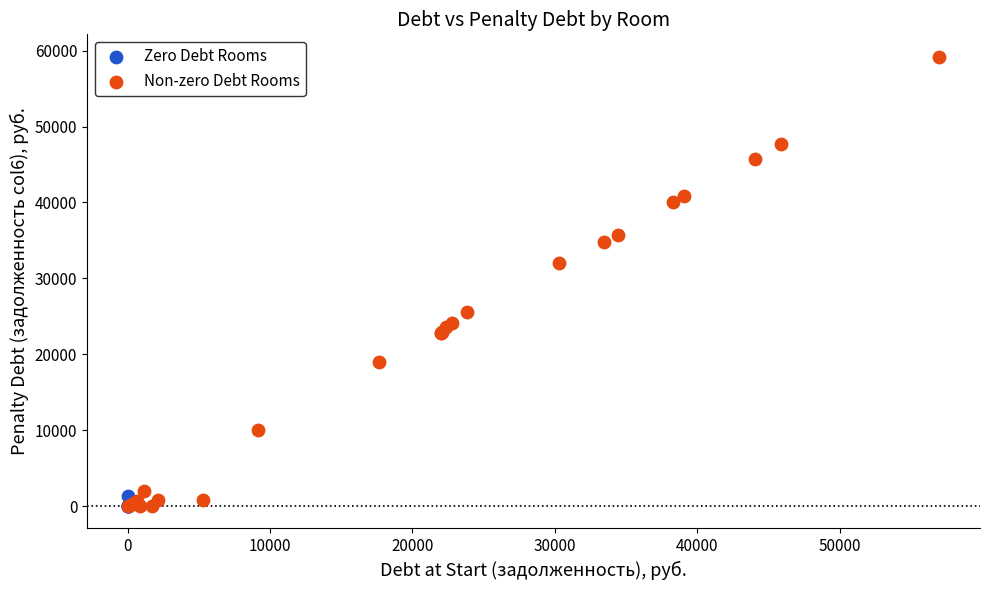

Which series contains the highest Y value?

Non-zero Debt Rooms